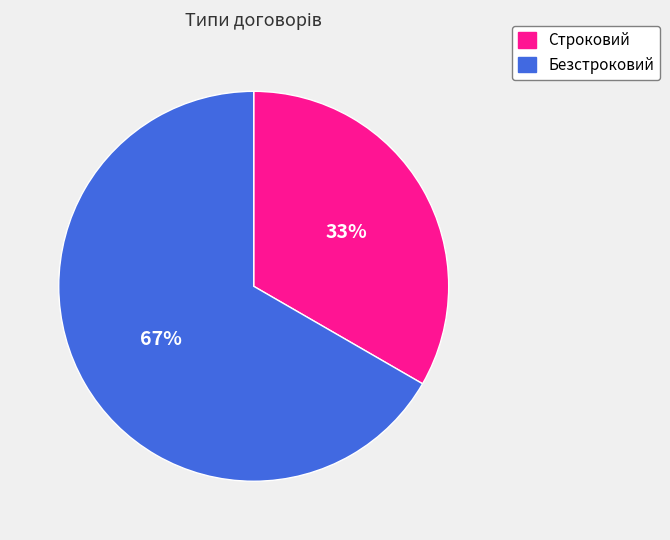

True or false: Строковий accounts for 33% of the total.

True